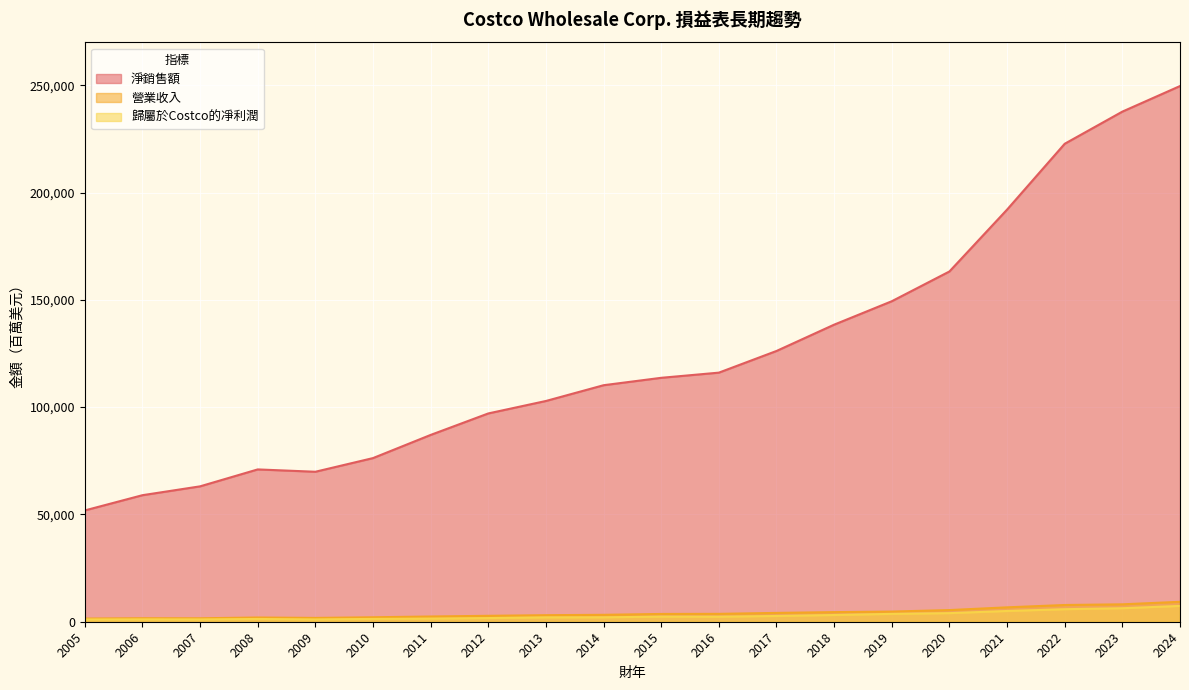

What is the difference between the highest and lowest values at 2007?

62005